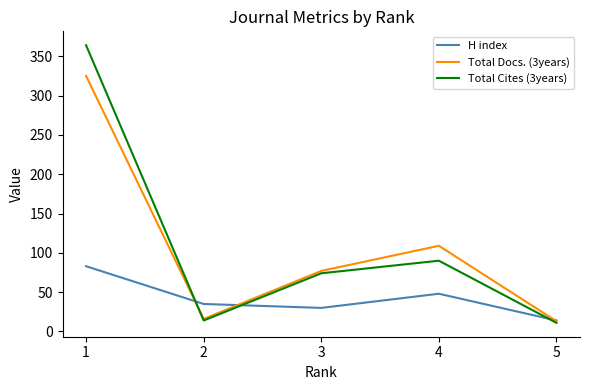

At which category does Total Cites (3years) reach its first local peak?

4